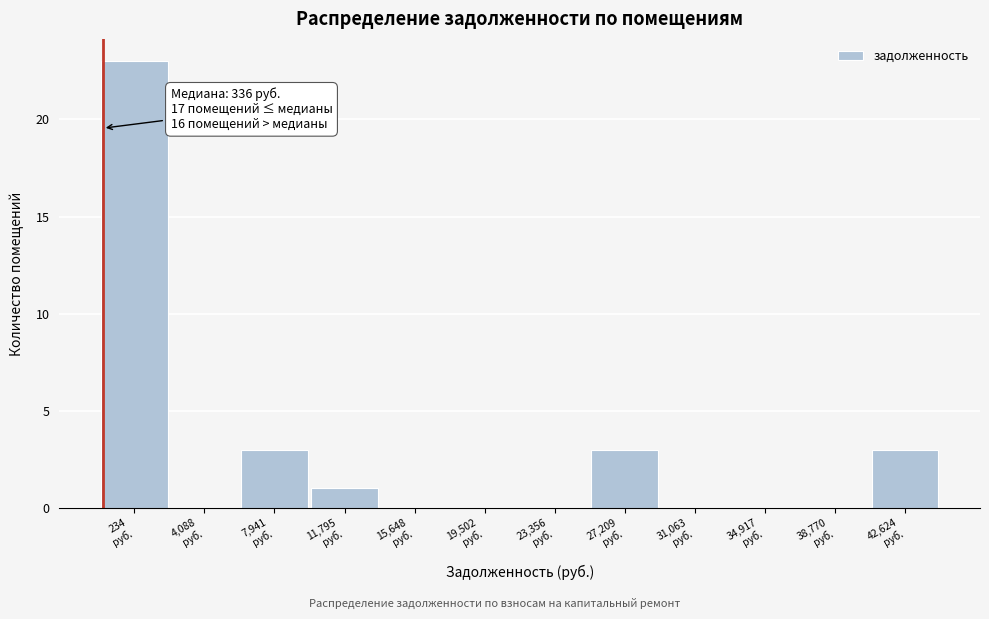

What is the sum of all values?

33